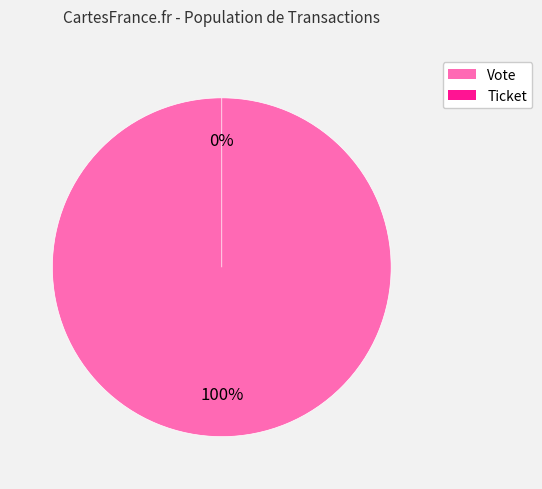

To the nearest percent, what is the combined percentage of Ticket and Vote?

100%